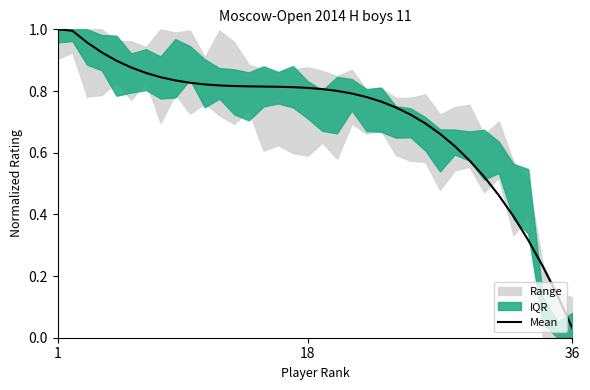

How many data points does each series have?

36